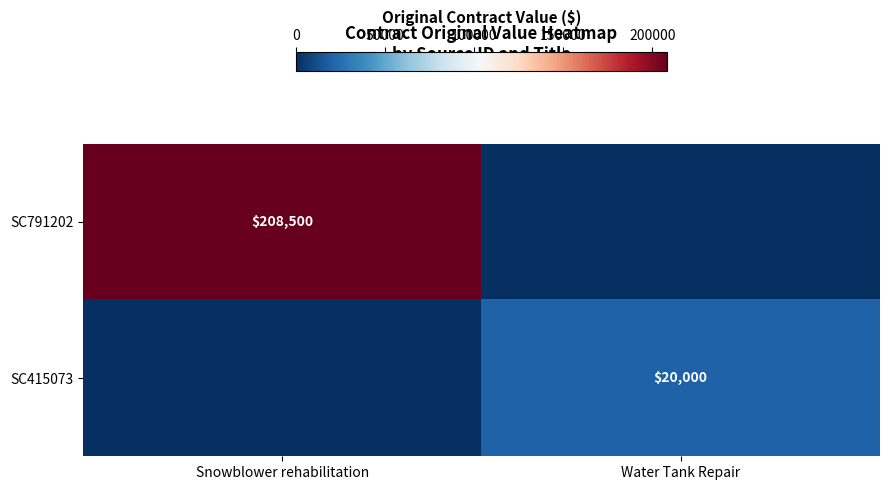

The SC791202 series shows 104009 at Snowblower rehabilitation. True or false?

False